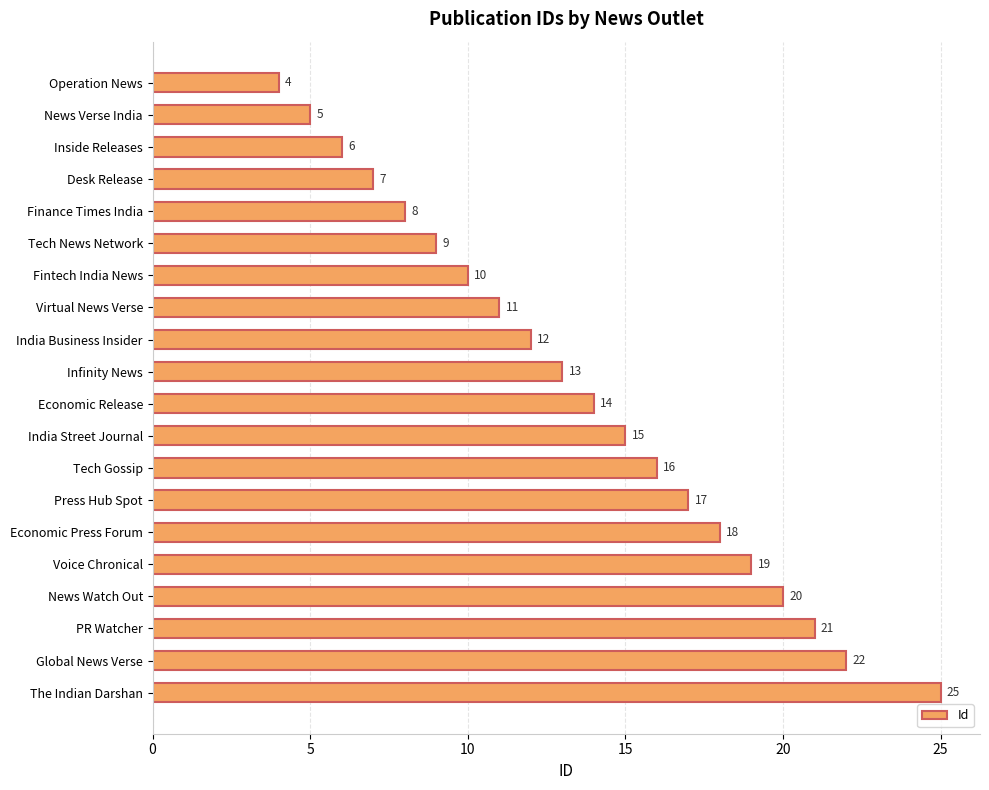

What is the maximum value shown in the chart?

25